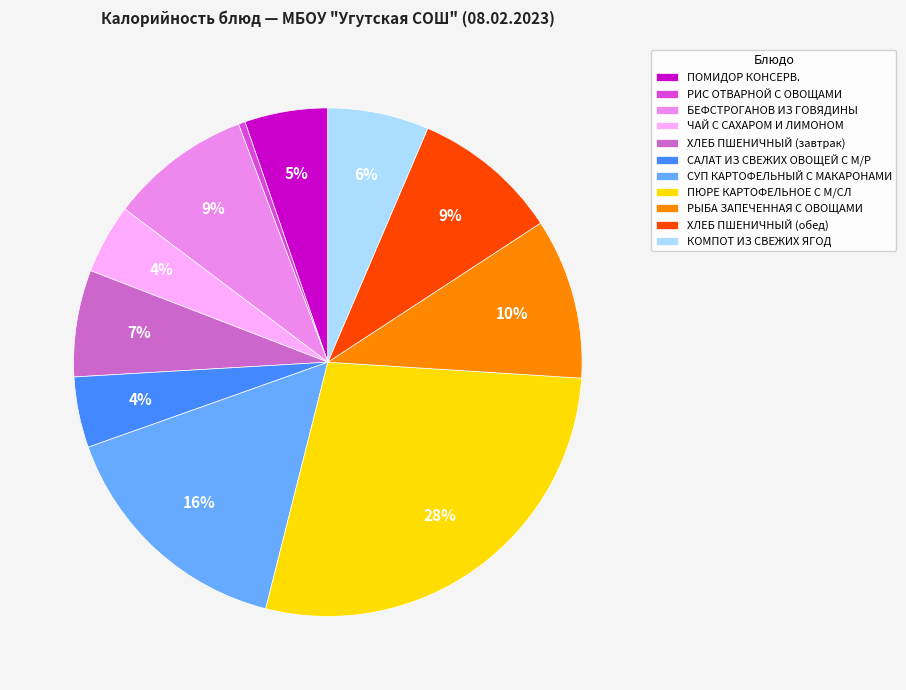

To the nearest percent, what is the average slice percentage?

9%